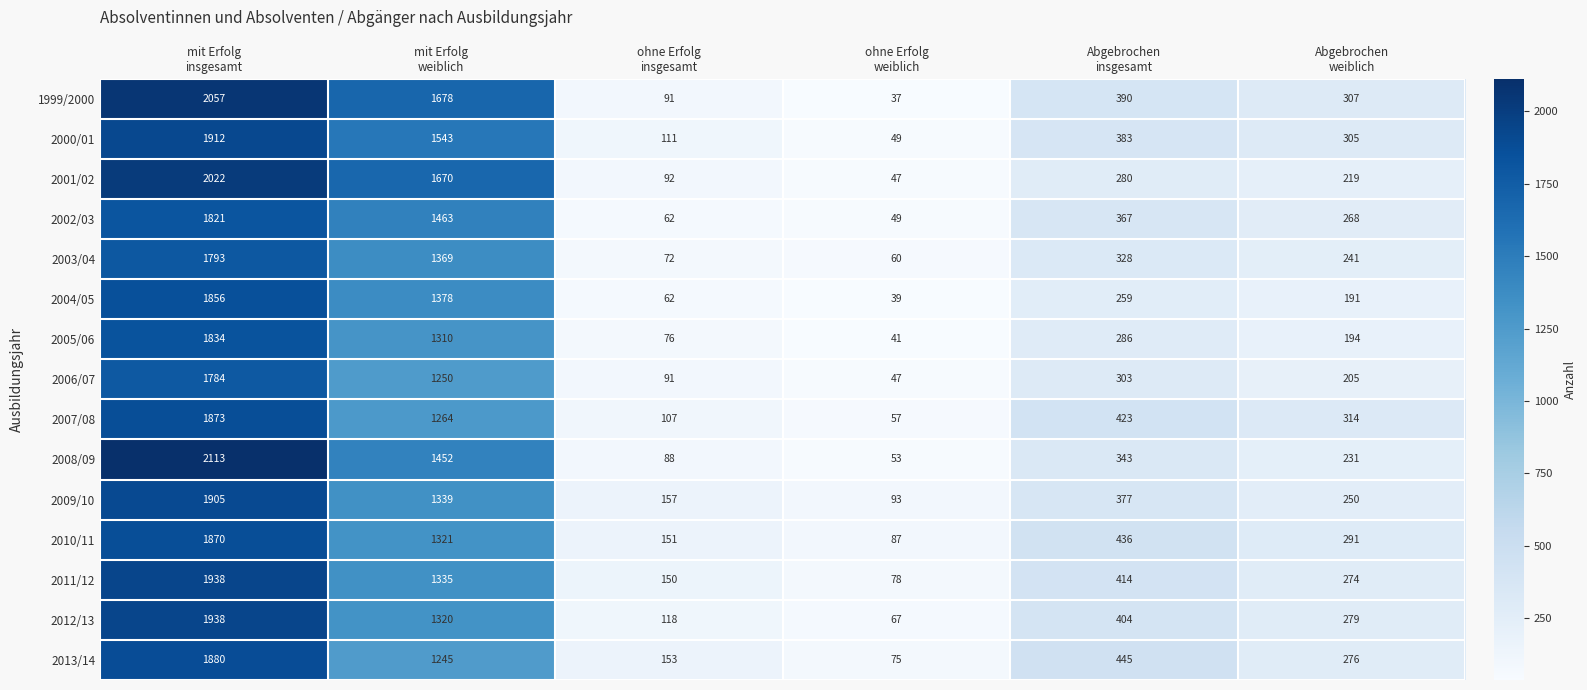

How many values in the 2011/12 series are below 414?

3